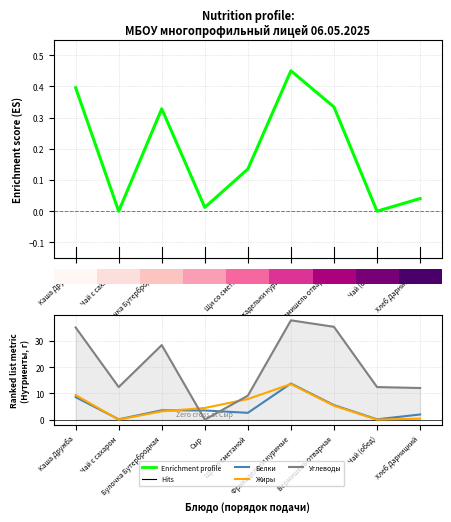

The value of Углеводы at Сыр is 0.0. True or false?

True